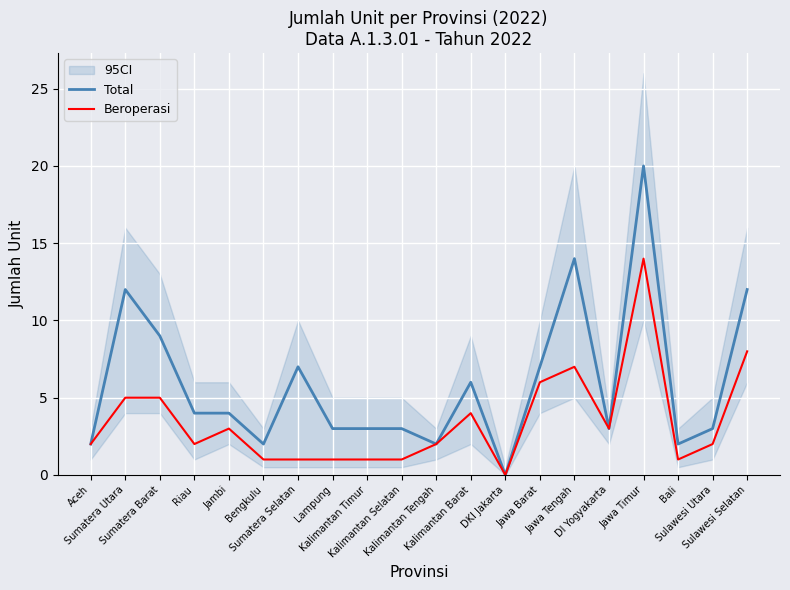

Rank the categories by Beroperasi value from highest to lowest.

Jawa Timur, Sulawesi Selatan, Jawa Tengah, Jawa Barat, Sumatera Utara, Sumatera Barat, Kalimantan Barat, Jambi, DI Yogyakarta, Aceh, Riau, Kalimantan Tengah, Sulawesi Utara, Bengkulu, Sumatera Selatan, Lampung, Kalimantan Timur, Kalimantan Selatan, Bali, DKI Jakarta